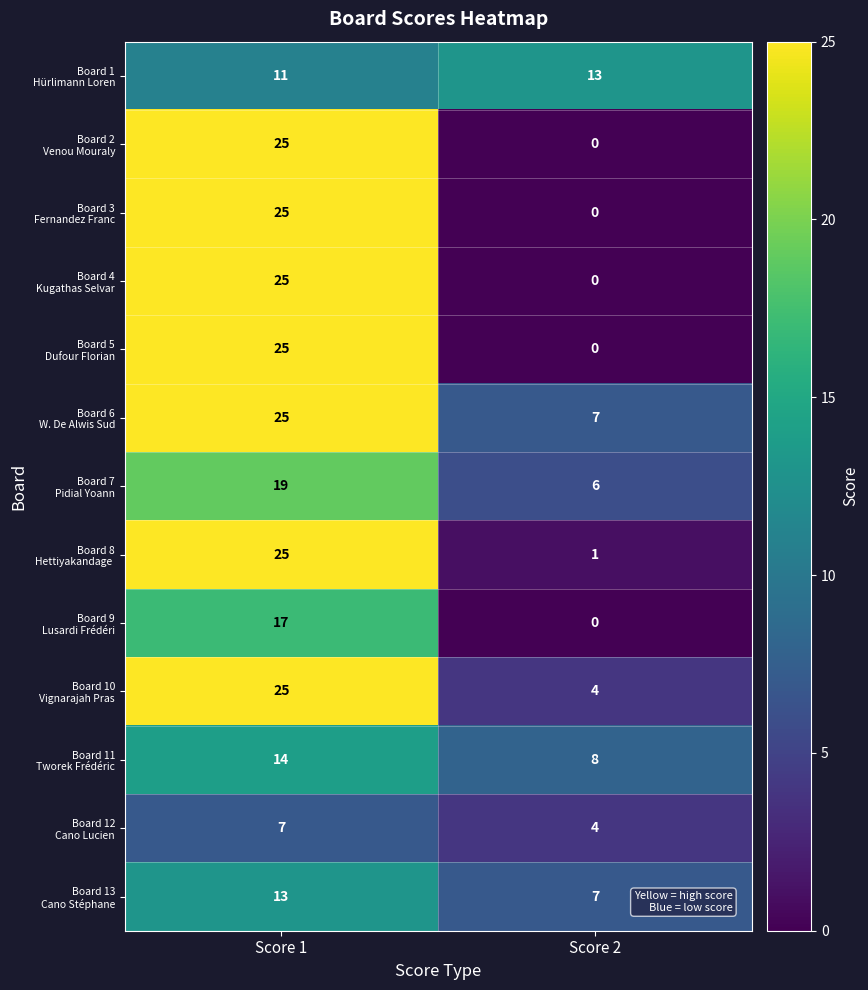

What is the total value across all series at Score 2?

50